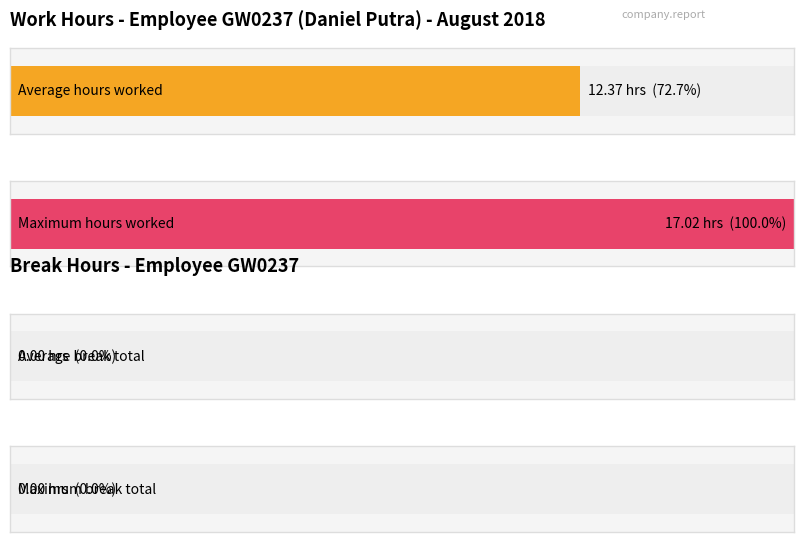

How many bars are there in each group?

2